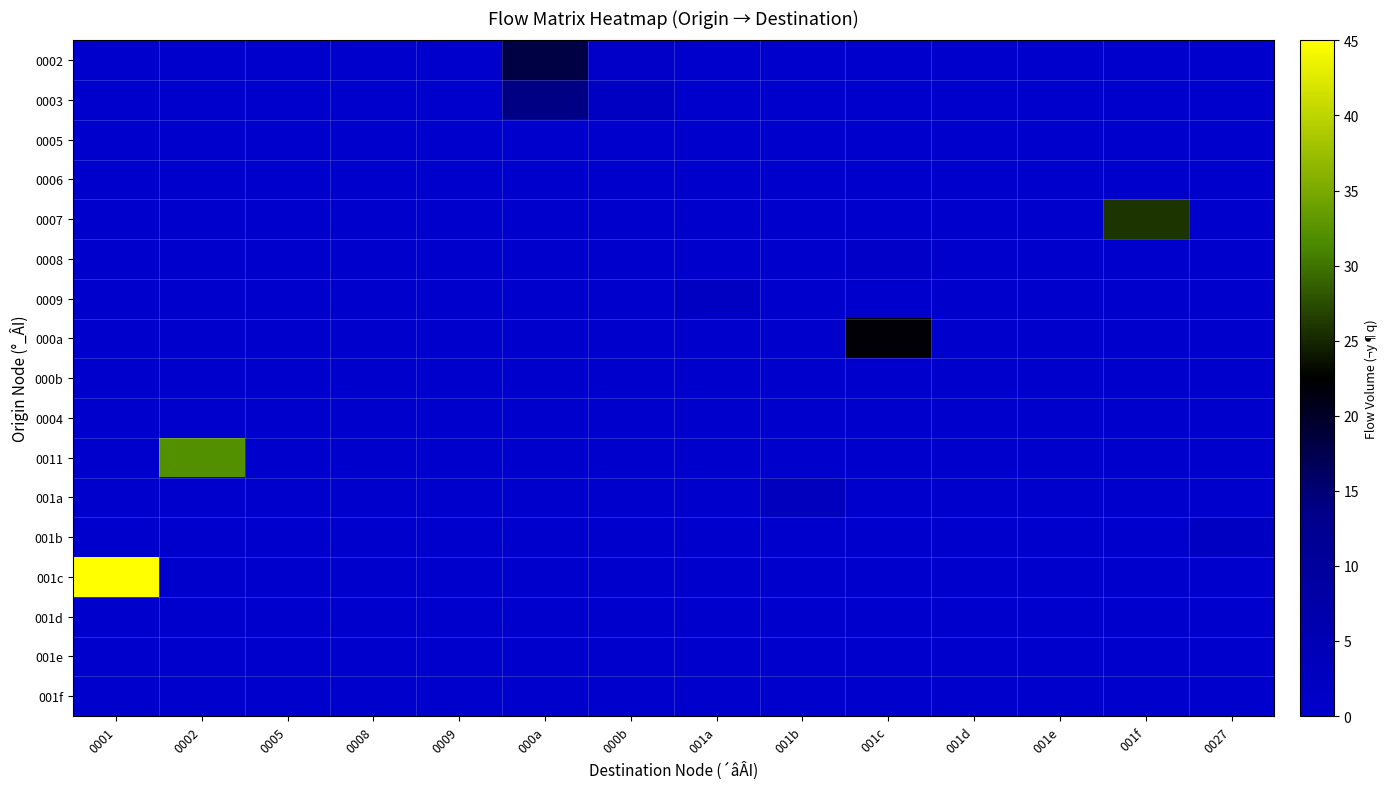

Which series has the largest range (max minus min)?

001c